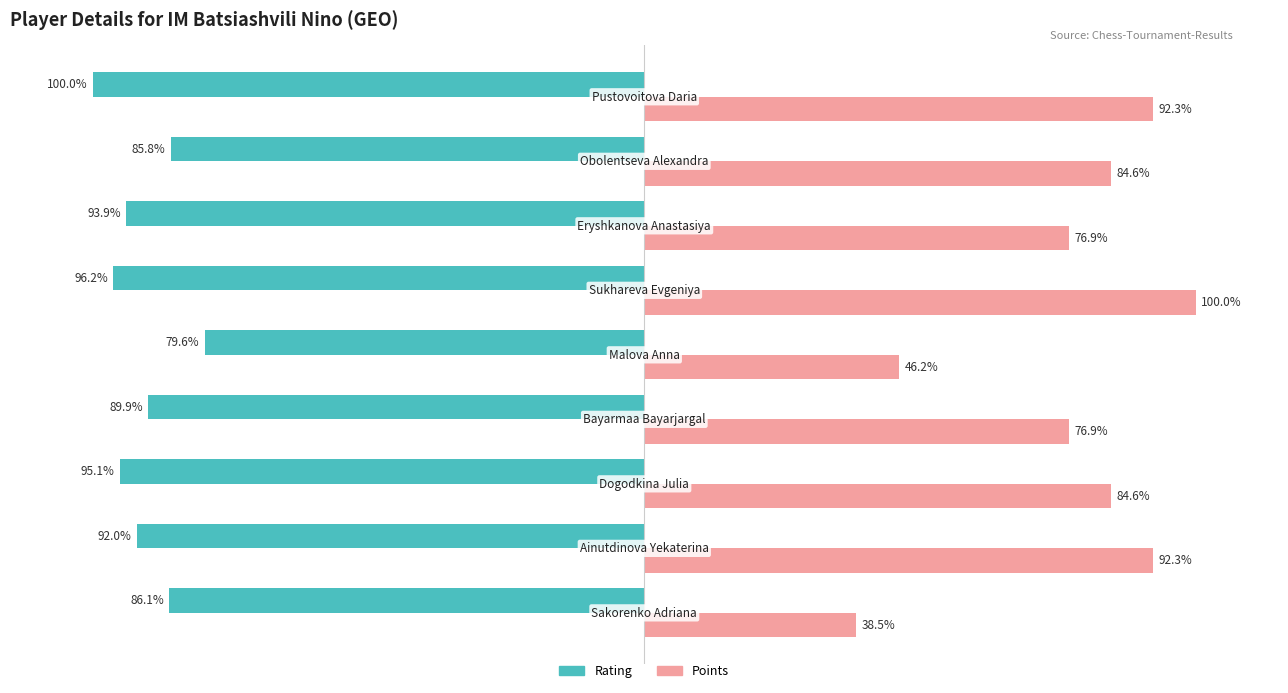

Which series has the largest range (max minus min)?

Points